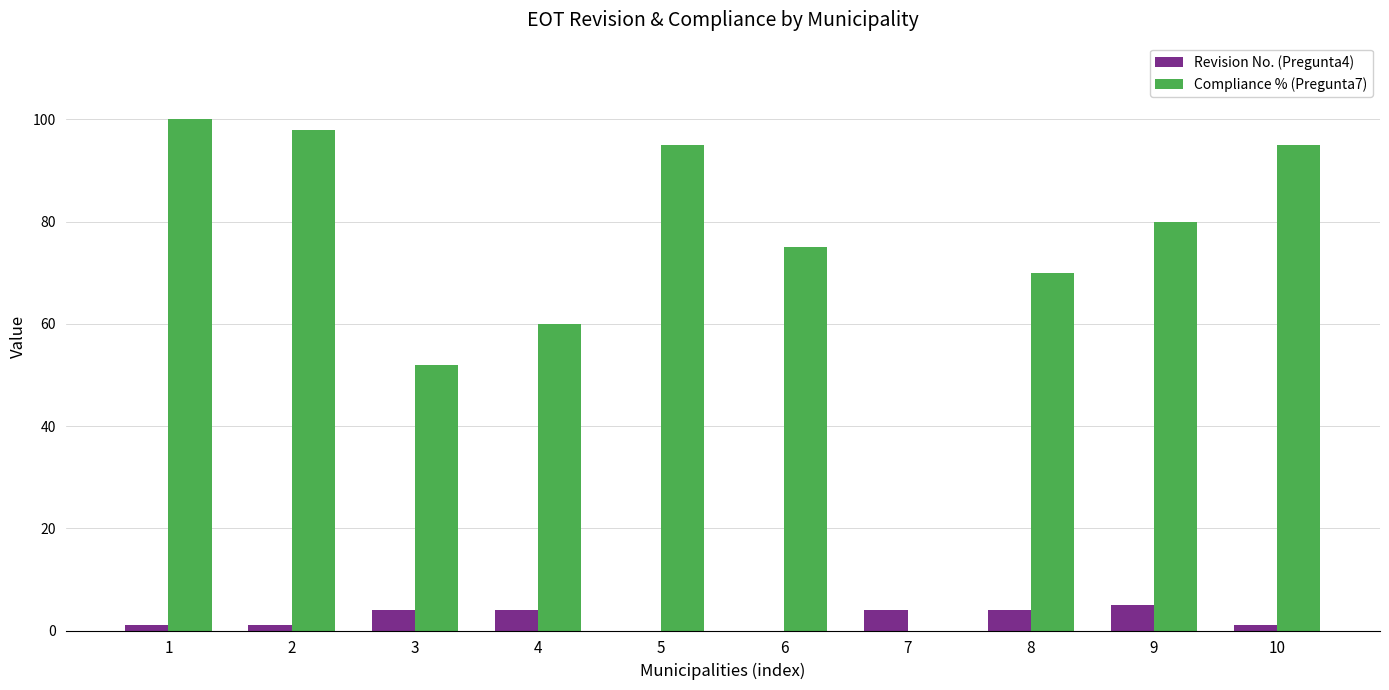

Reading right to left, what are all the values shown in this chart?

Revision No. (Pregunta4): 1	5	4	4	0	0	4	4	1	1
Compliance % (Pregunta7): 95	80	70	0	75	95	60	52	98	100